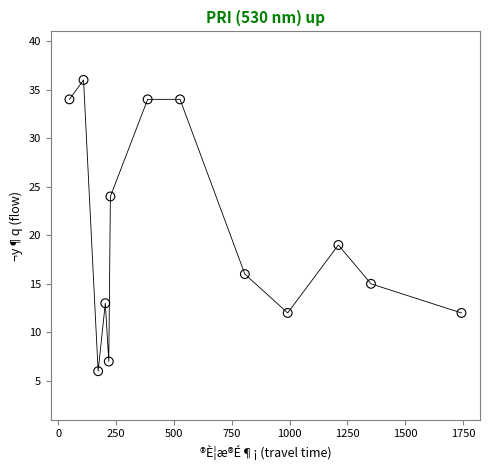

What is the range of X values (max minus min)?

1694